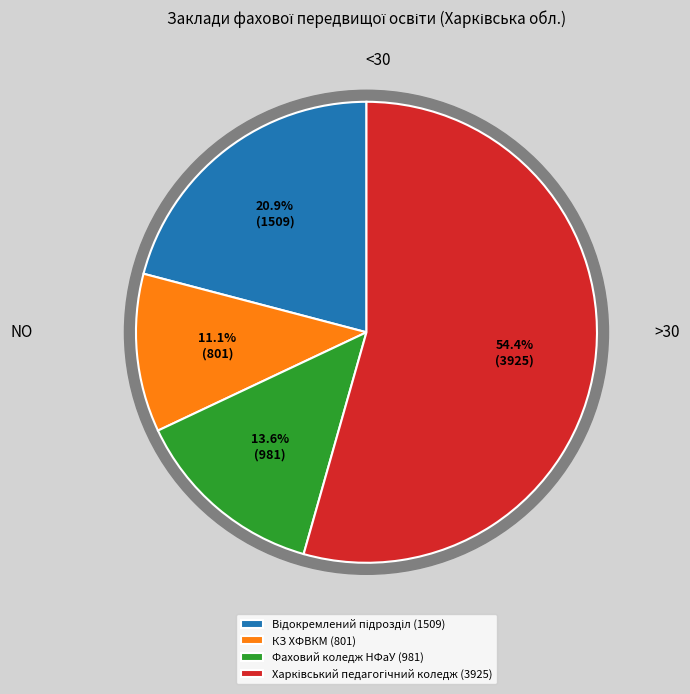

True or false: Відокремлений підрозділ Фаховий коледж accounts for 21% of the total.

True